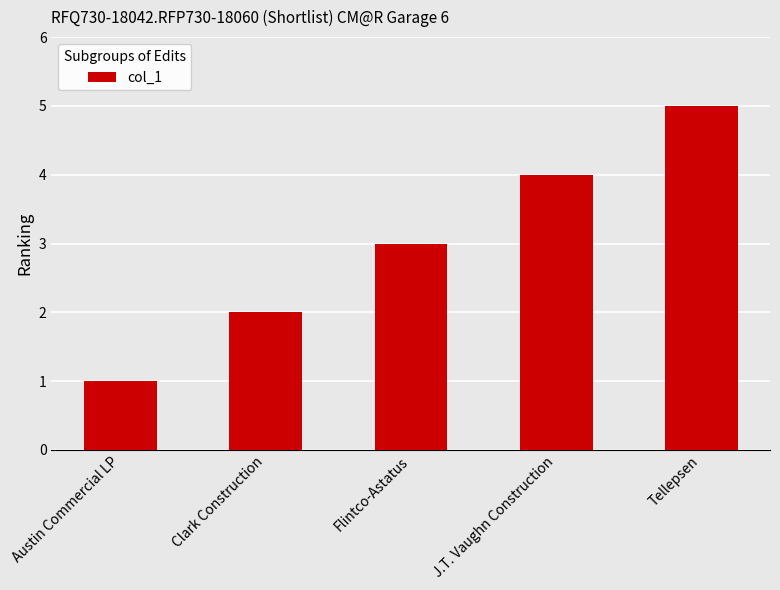

Approximately how many times larger is the value at J.T. Vaughn Construction compared to Flintco-Astatus?

1.3